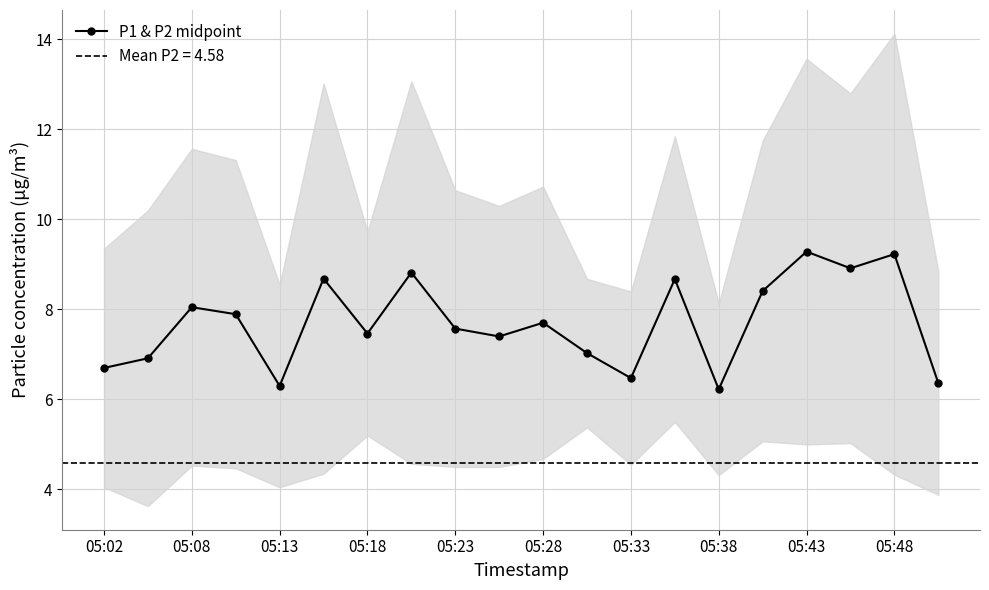

Is it true that P1 & P2 midpoint equals 11.3 at 05:13?

False